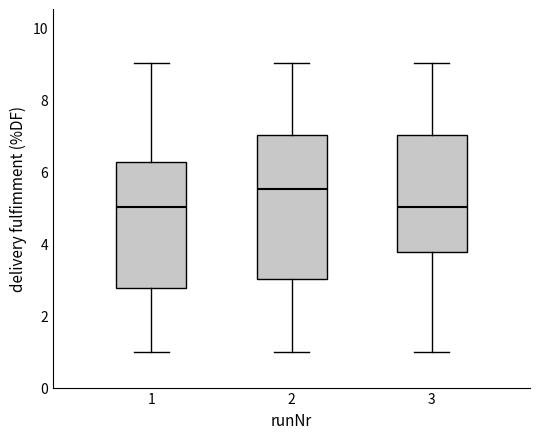

Where does the median line of the box at x = 2 sit on the y-axis? The values are not printed on the chart, so give them approximately, as read against the axis.

5.6